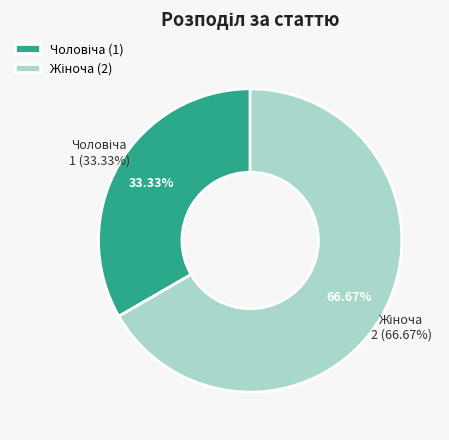

What is the change in value from Чоловіча to Жіноча?

+1